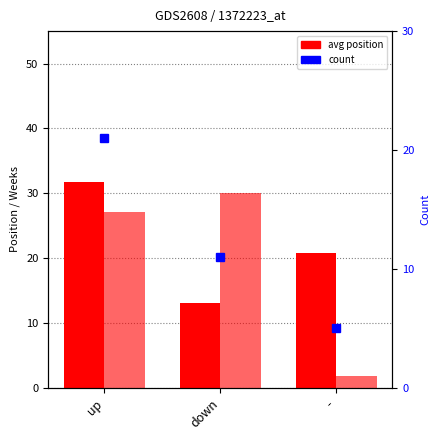

What is the spread (max minus min) of values at -?

19.0